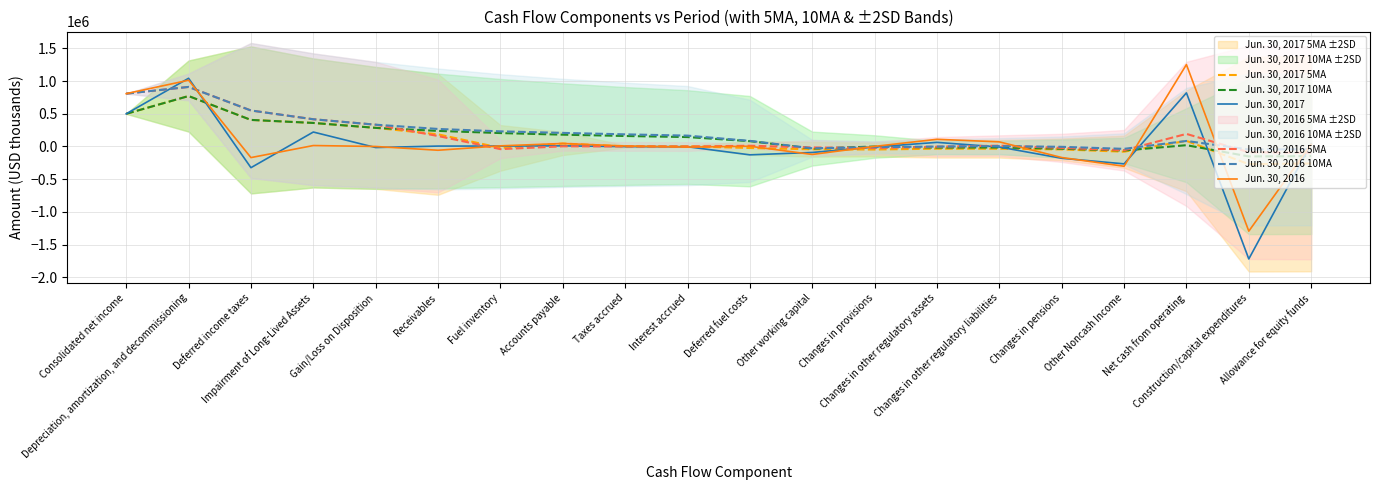

Rank the series at Changes in other regulatory liabilities from lowest to highest value.

Jun. 30, 2017 5MA, Jun. 30, 2017 10MA, Jun. 30, 2017, Jun. 30, 2016 10MA, Jun. 30, 2016 5MA, Jun. 30, 2016